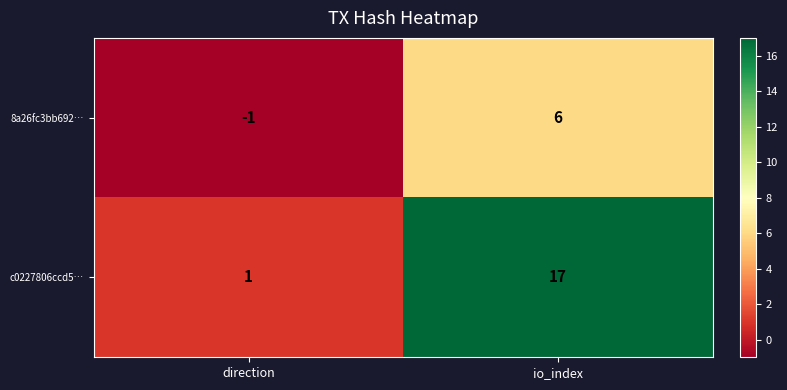

What is the difference between the highest and lowest values at direction?

2